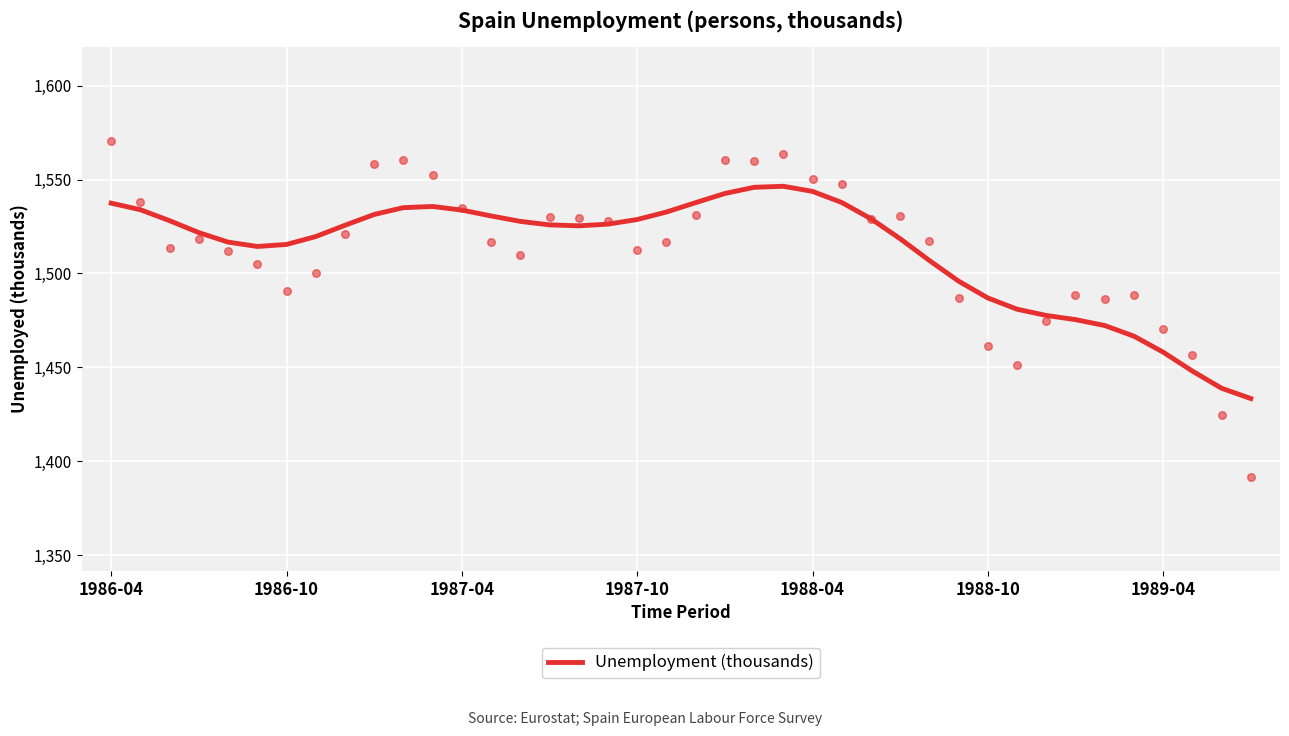

What is the lowest value of the Unemployment (thousands) series?

1433.4